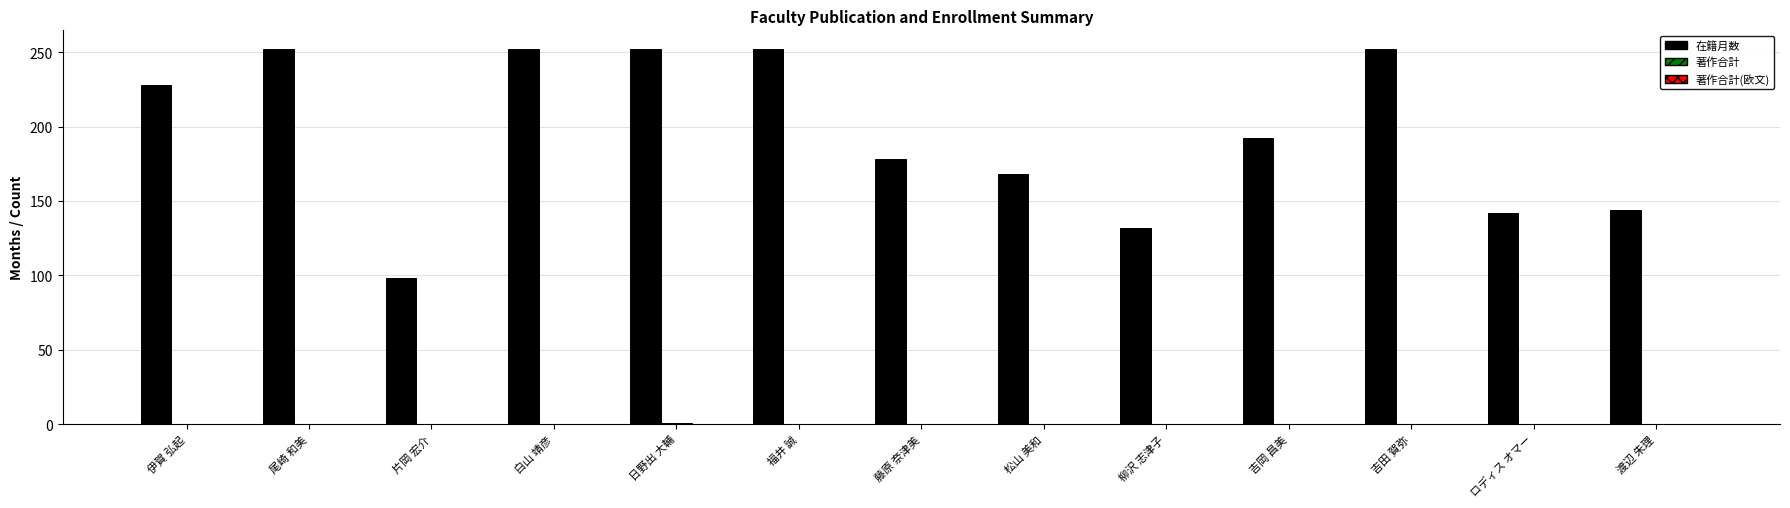

What is the maximum value shown in the chart?

252